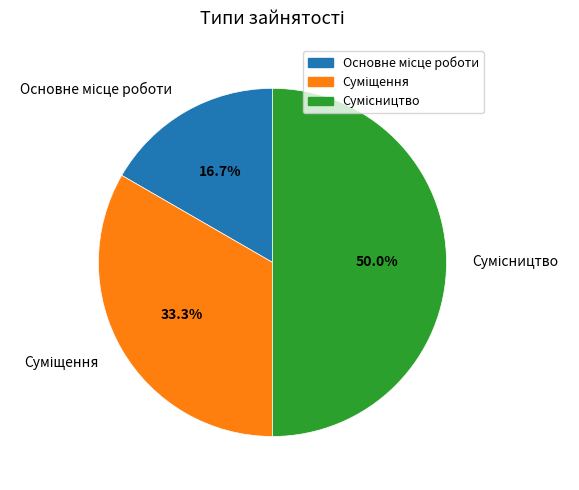

To the nearest percent, what portion does Основне місце роботи represent?

17%